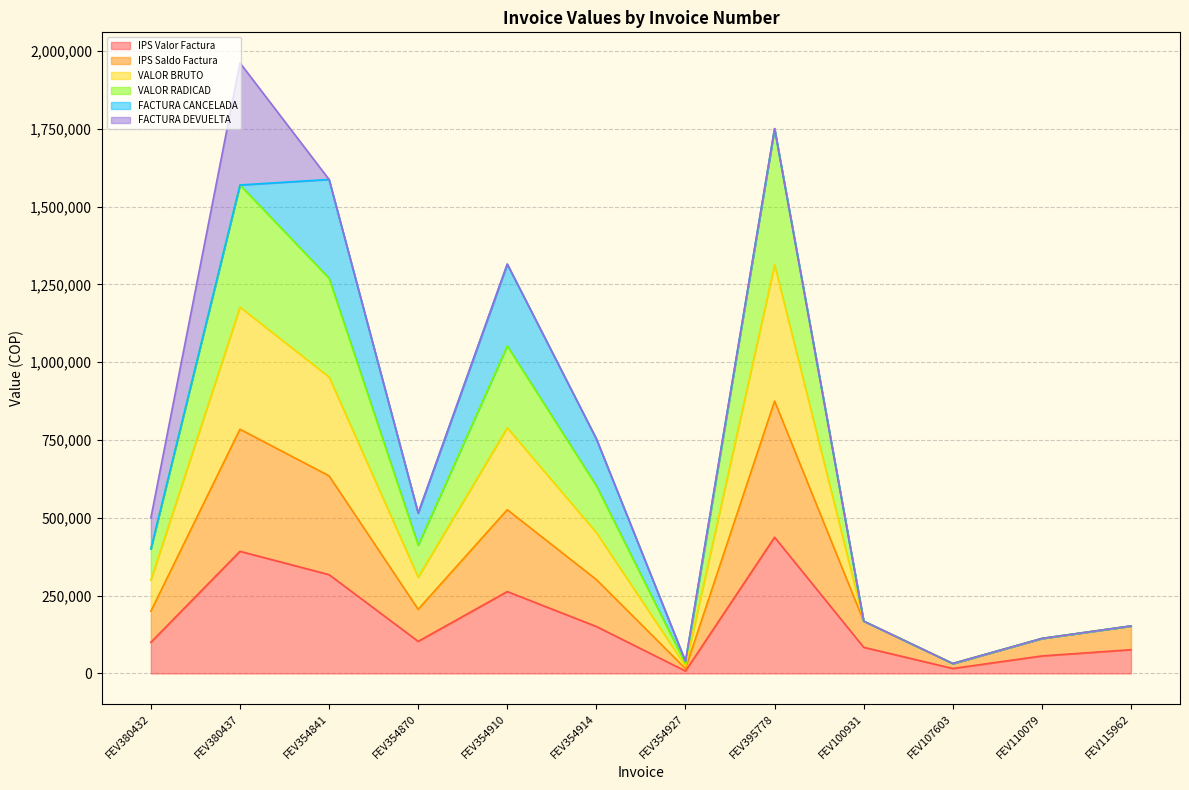

What is the value of the VALOR BRUTO point at the 9th from the left?

168000